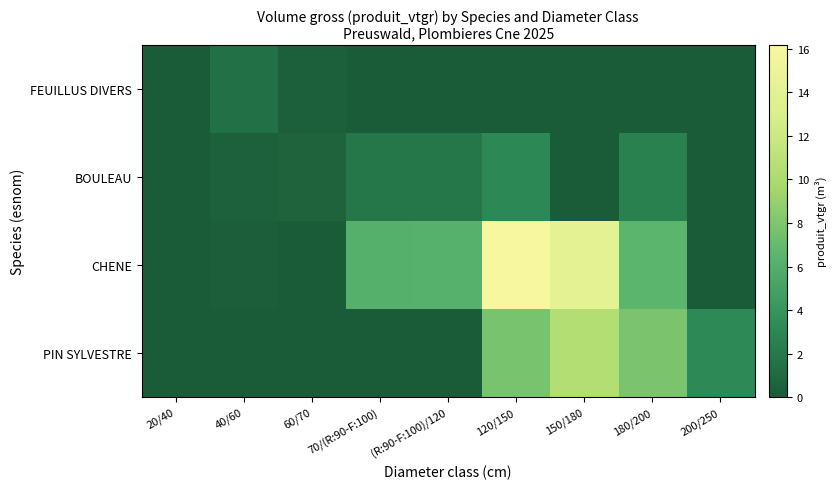

Reading left to right, extract all data points from this chart.

FEUILLUS DIVERS: 20/40=0.1	40/60=1.4	60/70=0.3	70/(R:90-F:100)=0.0	(R:90-F:100)/120=0.0	120/150=0.0	150/180=0.0	180/200=0.0	200/250=0.0
BOULEAU: 20/40=0.0	40/60=0.4	60/70=0.6	70/(R:90-F:100)=1.9	(R:90-F:100)/120=1.9	120/150=3.0	150/180=0.0	180/200=2.6	200/250=0.0
CHENE: 20/40=0.0	40/60=0.2	60/70=0.0	70/(R:90-F:100)=6.1	(R:90-F:100)/120=6.2	120/150=16.2	150/180=14.3	180/200=6.5	200/250=0.0
PIN SYLVESTRE: 20/40=0.0	40/60=0.0	60/70=0.0	70/(R:90-F:100)=0.0	(R:90-F:100)/120=0.0	120/150=7.7	150/180=10.5	180/200=7.9	200/250=3.1